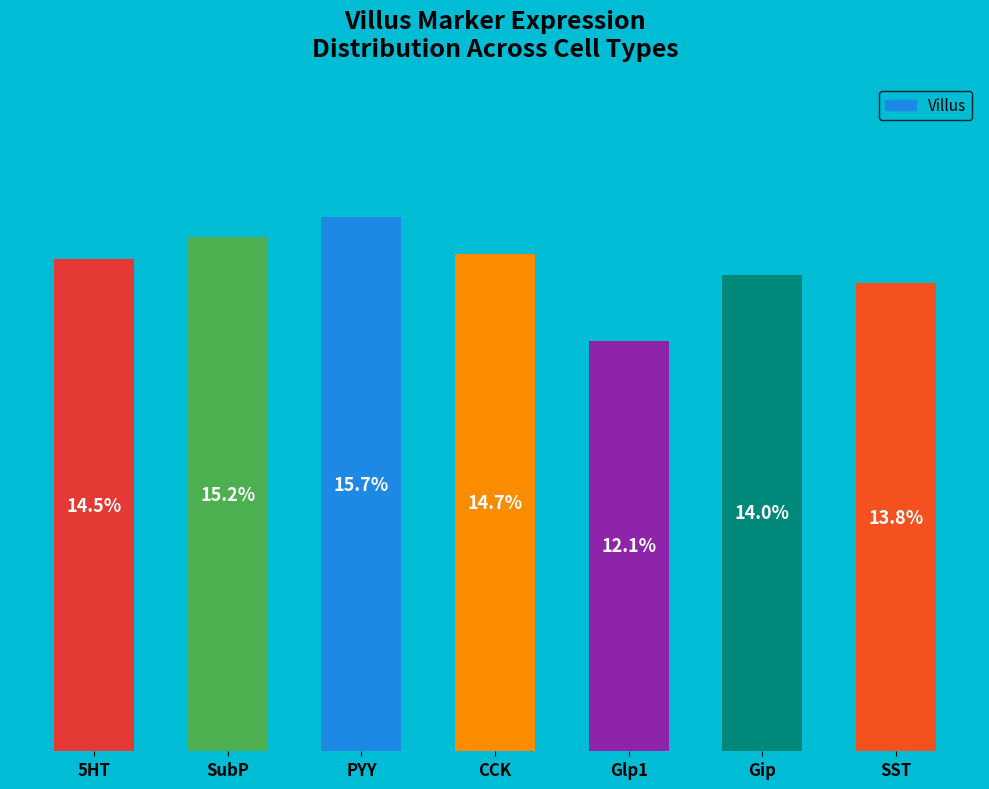

Which category has the lowest value across all series?

Glp1